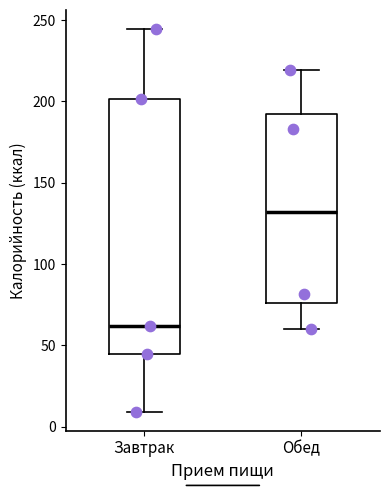

Reading left to right, read every box against the y-axis: the position of its median line, the range the box covers, and the ends of its whiskers. The values are not printed on the chart, so give them approximately, as read against the axis.

Завтрак: median 60, box 45 to 200, whiskers 10 to 245
Обед: median 130, box 75 to 190, whiskers 60 to 220